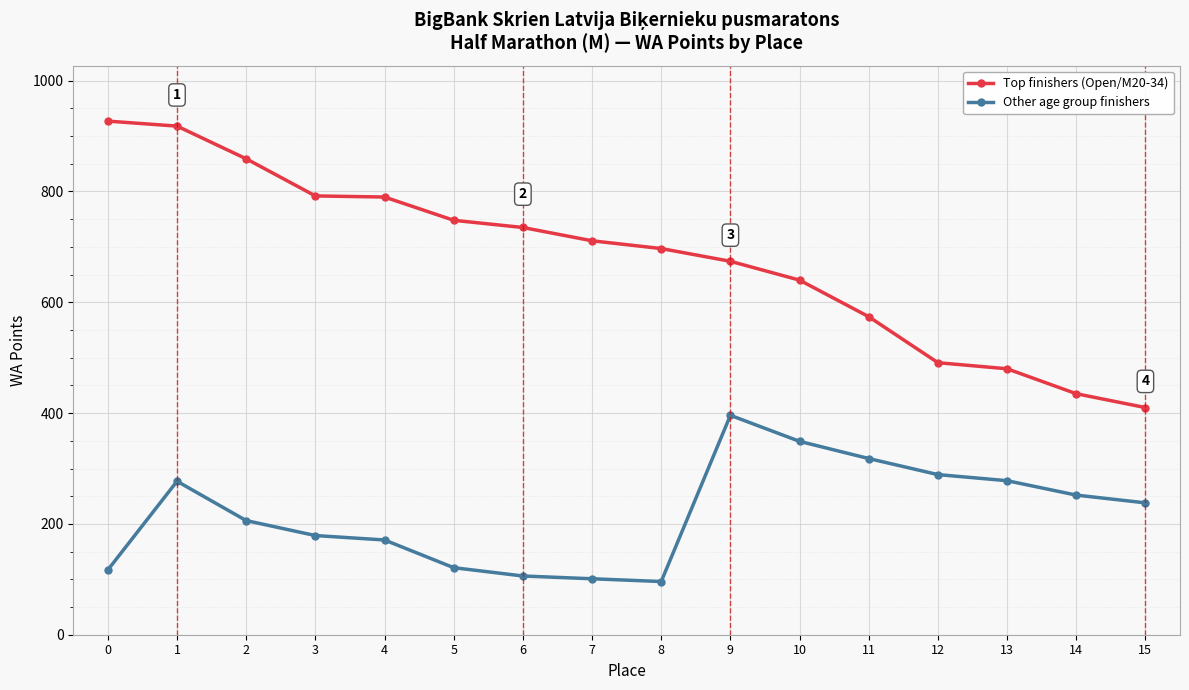

List the series in order of their overall mean, highest first.

Top finishers (Open/M20-34), Other age group finishers